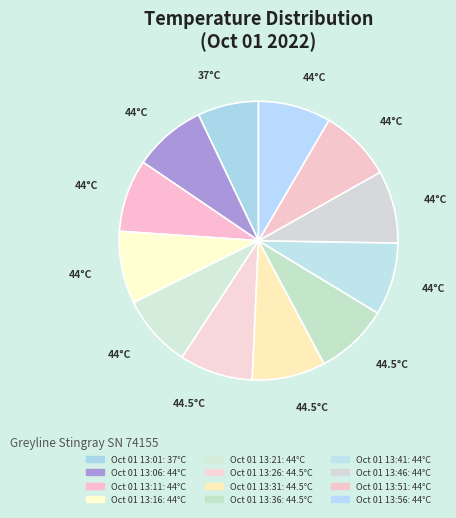

How many segments does this pie chart have?

12